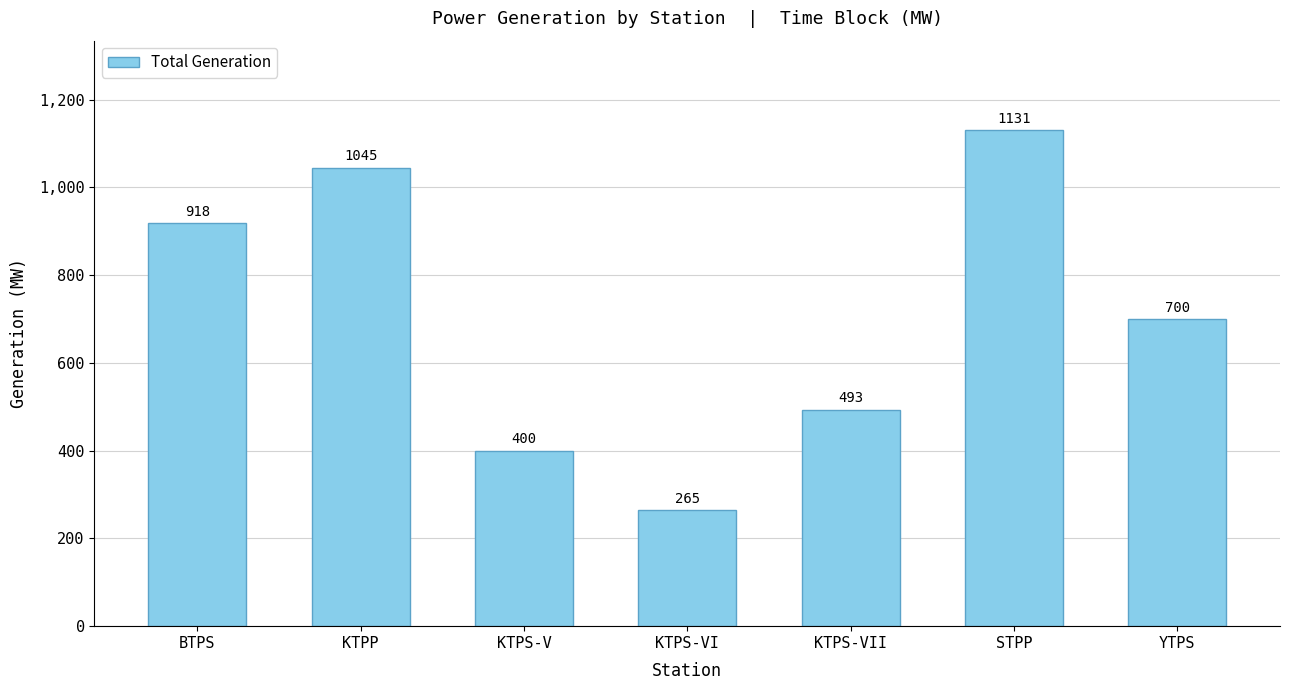

Read the value at KTPS-V.

400